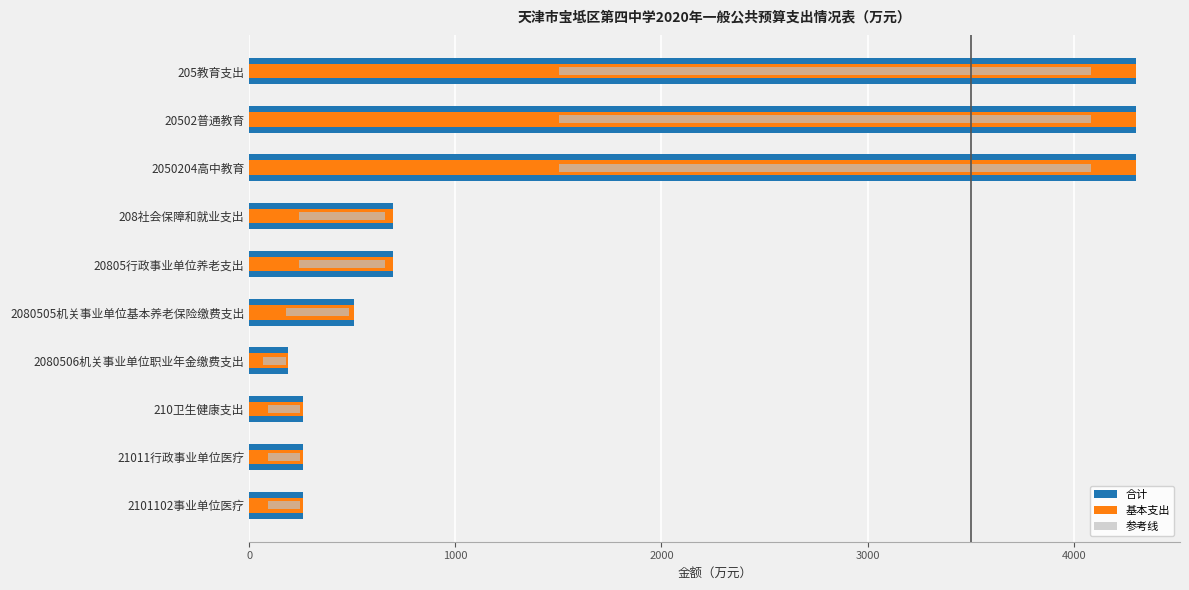

What is the average value of the 合计 series?

1577.5